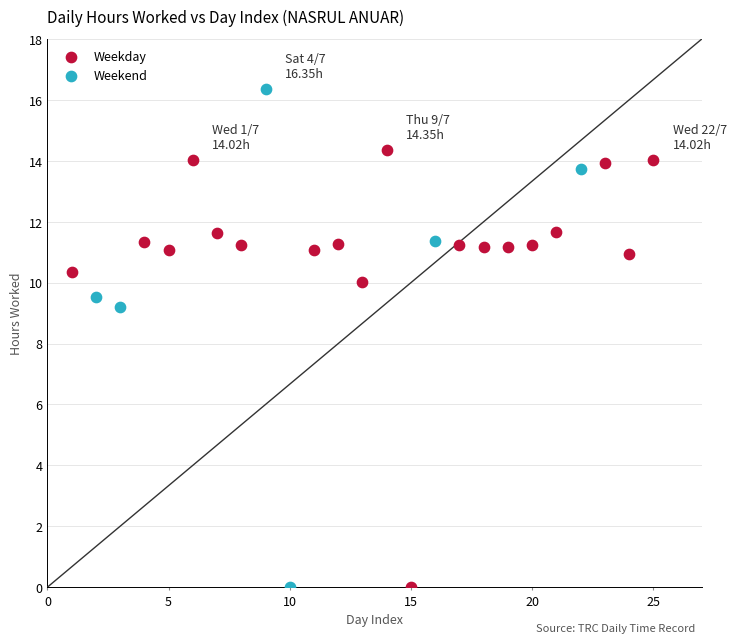

Which series has the largest Y range (max minus min)?

Weekend